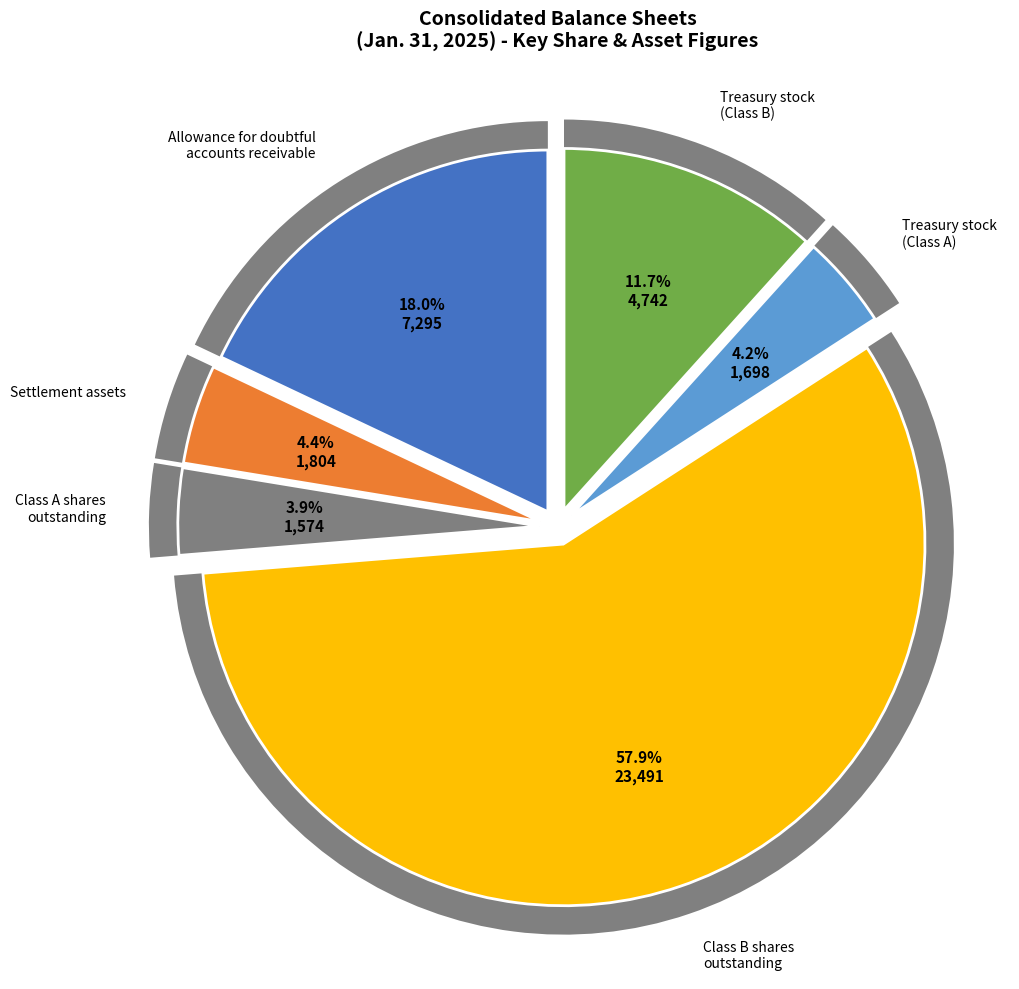

What percentage is NOT represented by Common Class B shares outstanding?

42.1%